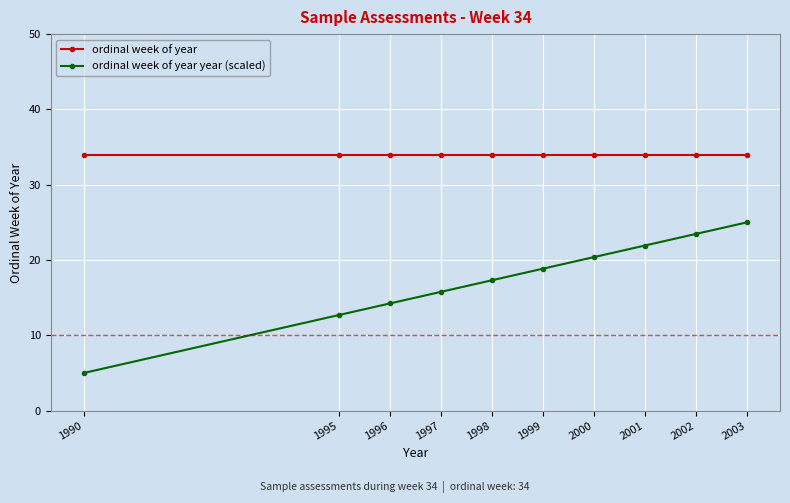

The ordinal week of year year (scaled) series shows 15.8 at 1997. True or false?

True